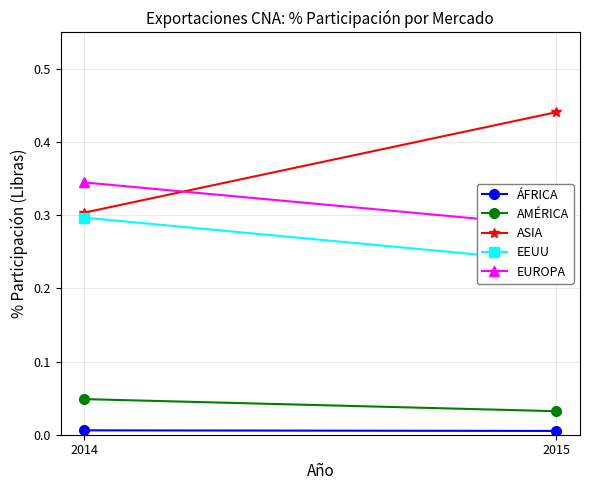

Which series changed the most between 2014 and 2015?

ASIA